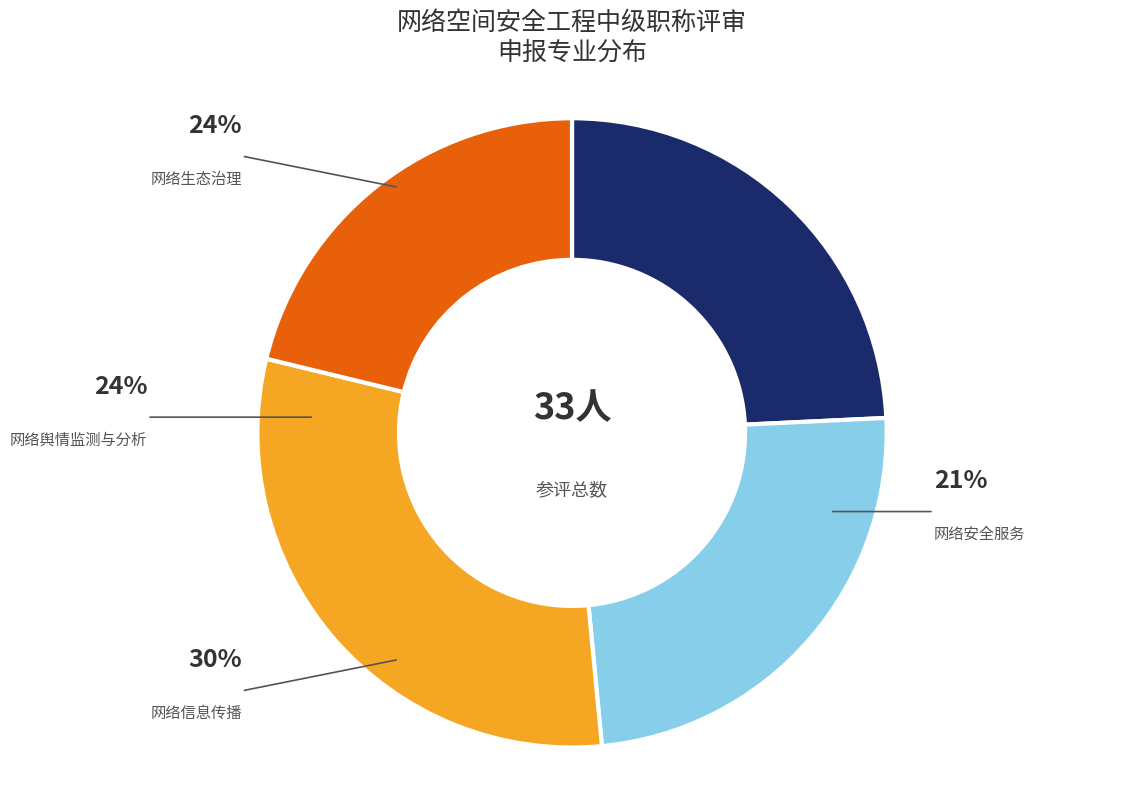

Is it true that 网络安全服务 is 21% of the pie?

True